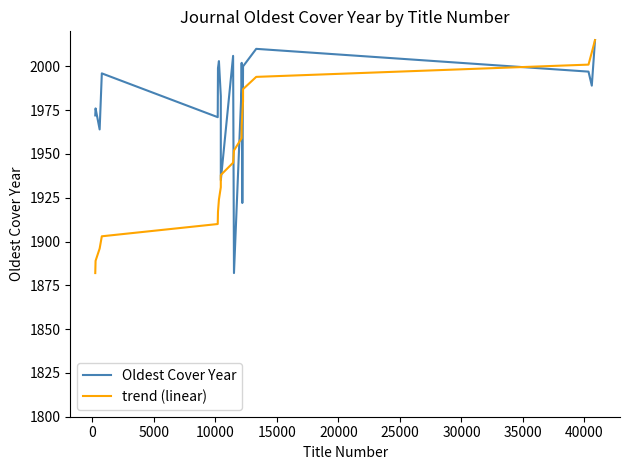

What are all the series names shown in the legend?

Oldest Cover Year, trend (linear)